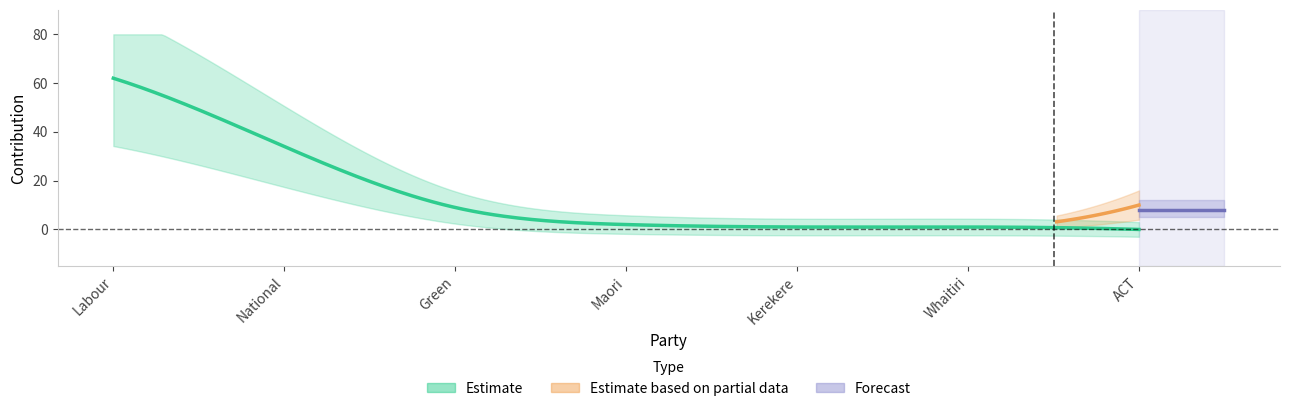

What is the sum of all Estimate based on partial data values?

10